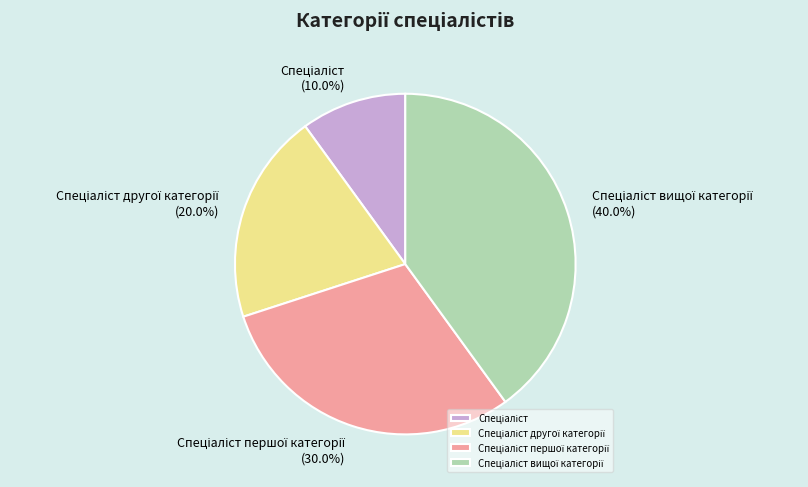

Is there any slice that represents more than half of the pie?

No